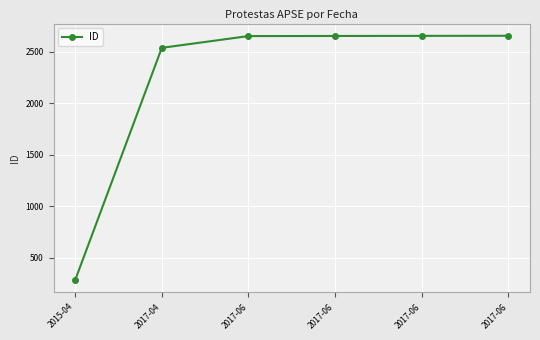

What is the difference between the values at 2017-06 and 2017-06?

3